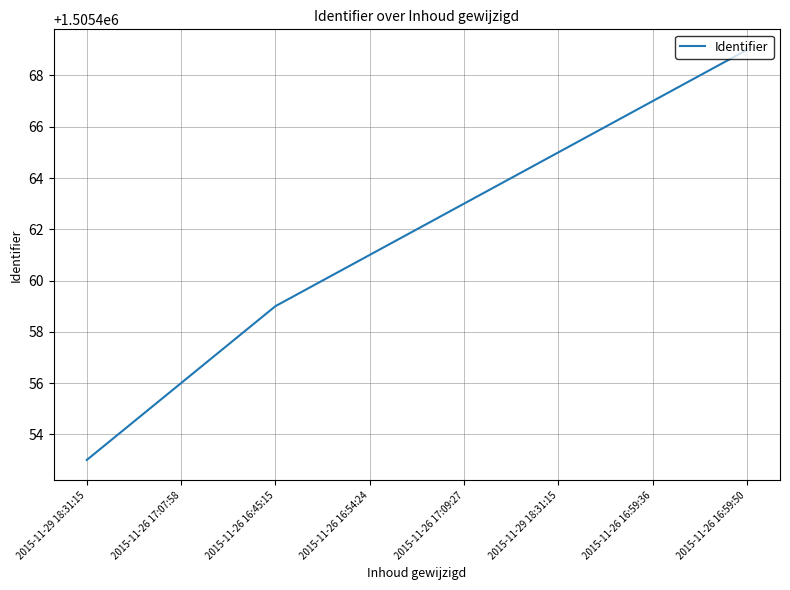

What is the approximate value at 2015-11-26 16:54:24, to the nearest 10?

1505460